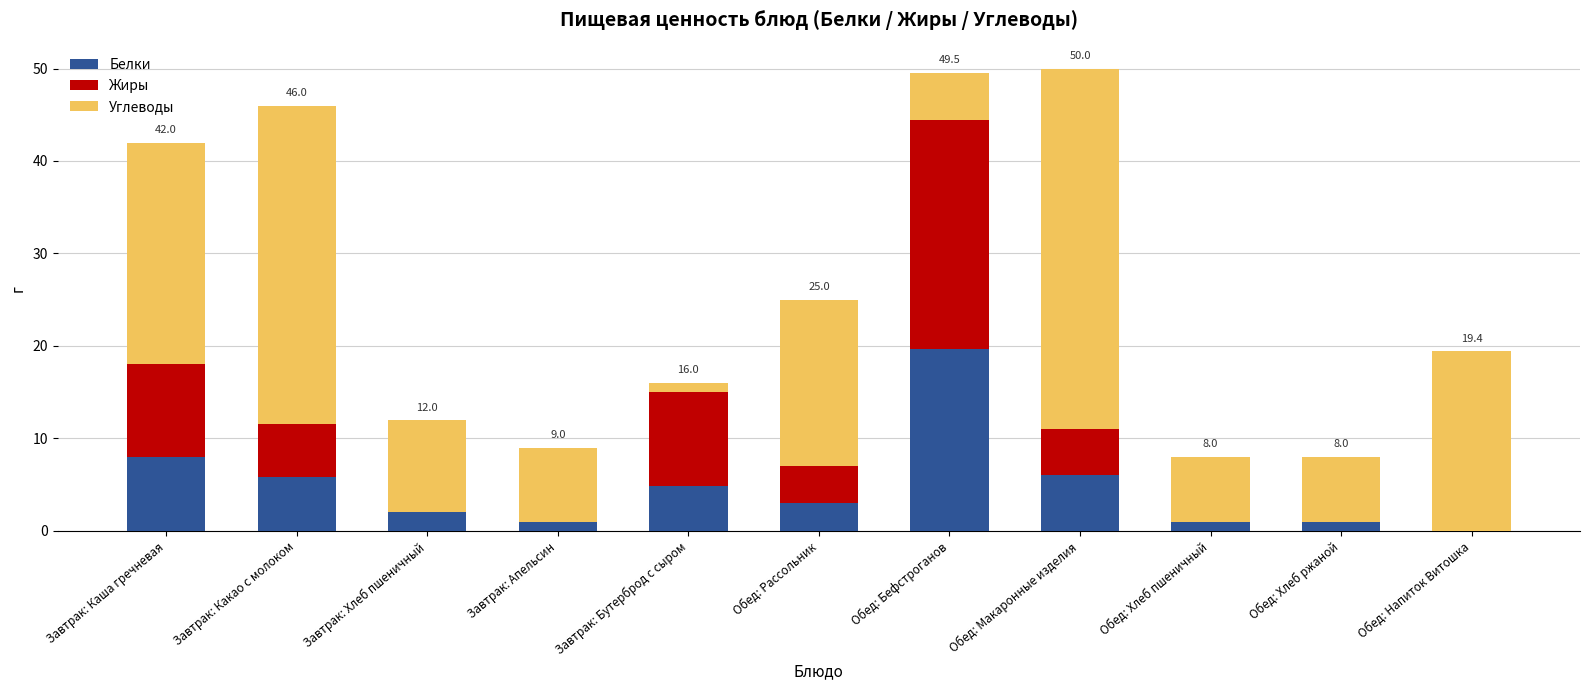

What is the highest value of the Белки series?

19.7